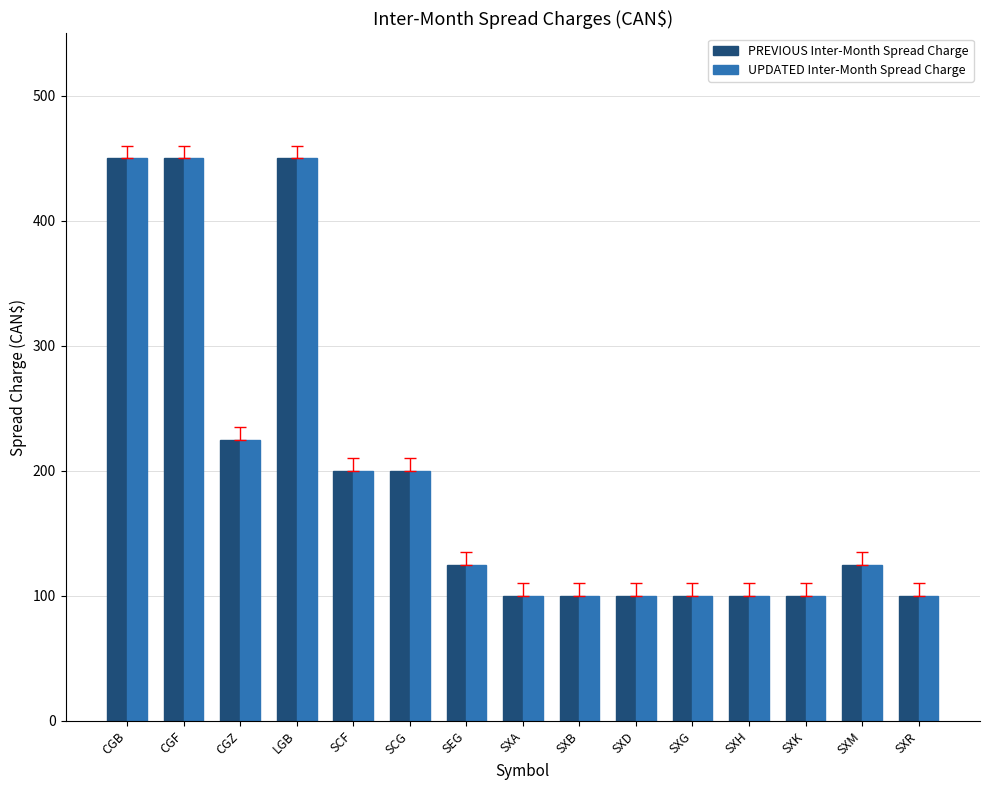

What is the label of the 2nd bar from the right?

SXM